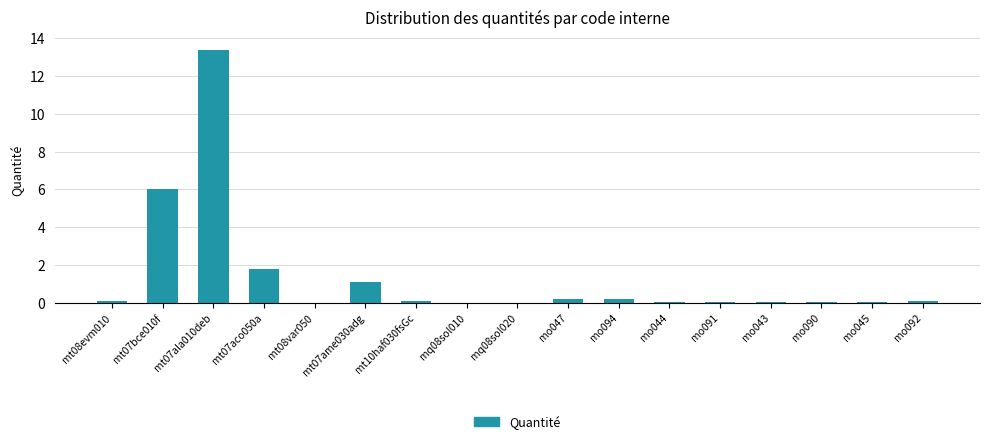

How many categories are shown in the chart?

17